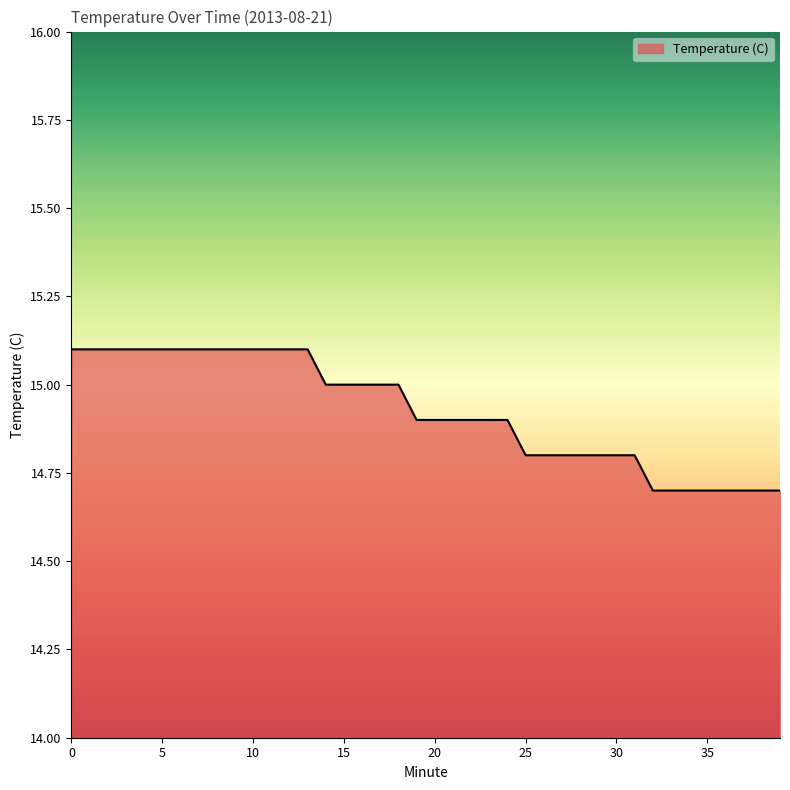

What is the difference between the maximum and minimum values?

0.4